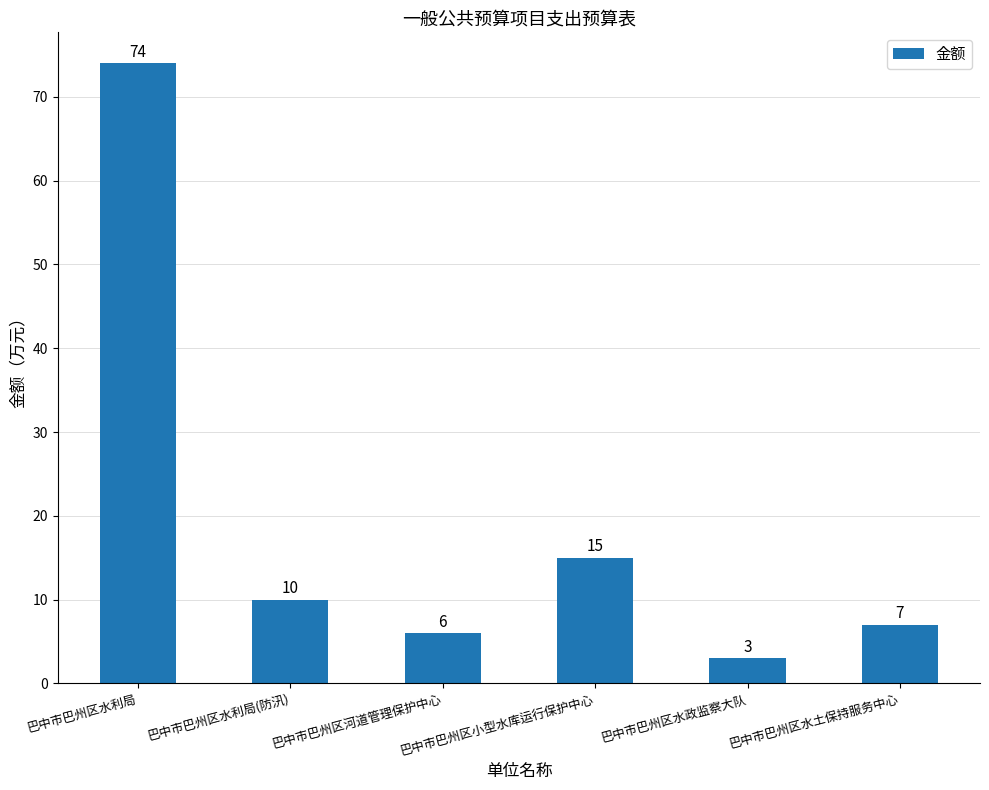

List the labels in order of value, smallest first.

巴中市巴州区水政监察大队, 巴中市巴州区河道管理保护中心, 巴中市巴州区水土保持服务中心, 巴中市巴州区水利局(防汛), 巴中市巴州区小型水库运行保护中心, 巴中市巴州区水利局